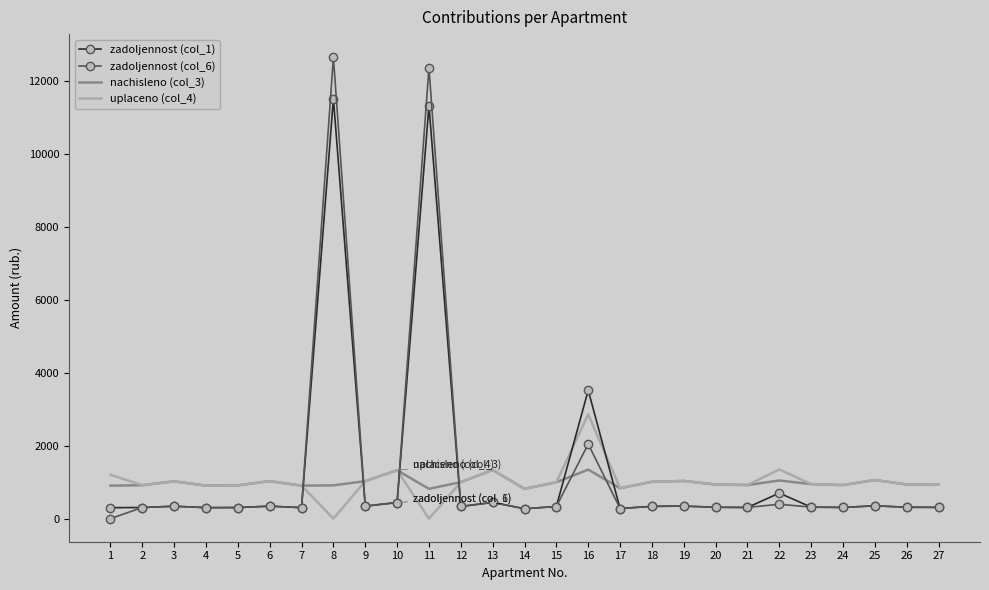

Which series has the largest range (max minus min)?

zadoljennost (col_6)